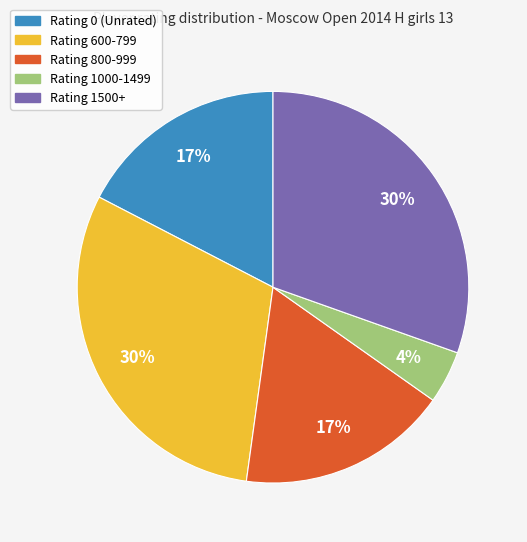

Does any single category account for the majority?

No